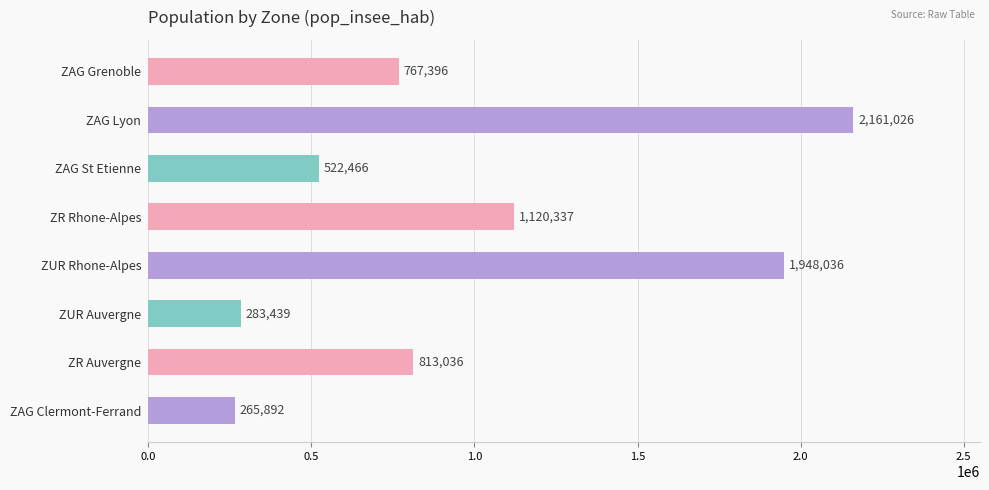

Between ZUR Rhone-Alpes and ZAG Grenoble, which is larger?

ZUR Rhone-Alpes